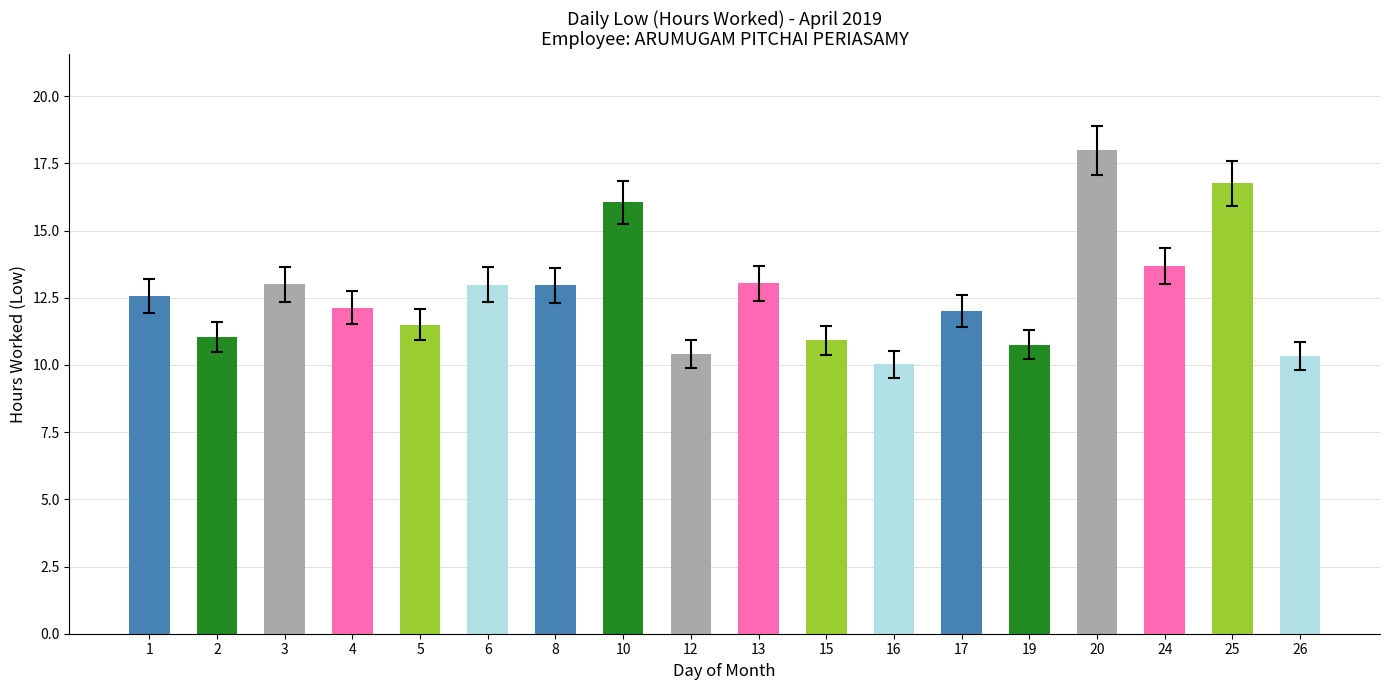

How many bars are there in total?

18